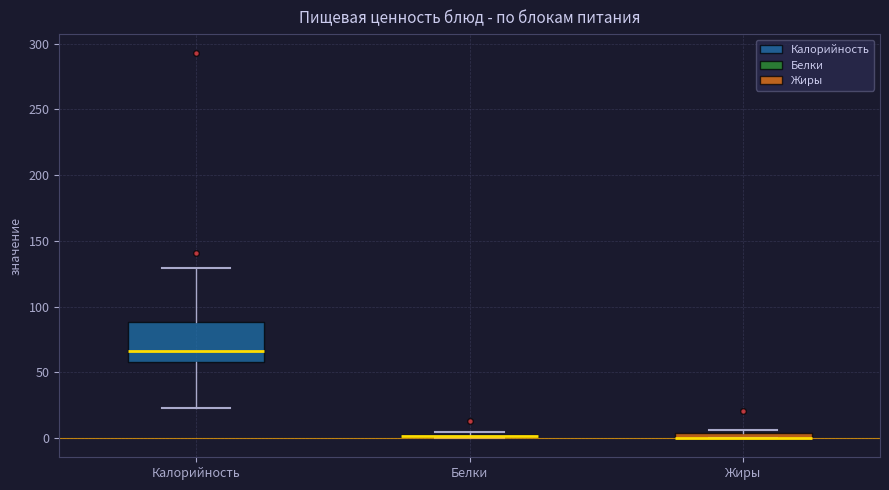

Comparing the boxes themselves (not the whiskers), which one is the tallest?

Калорийность